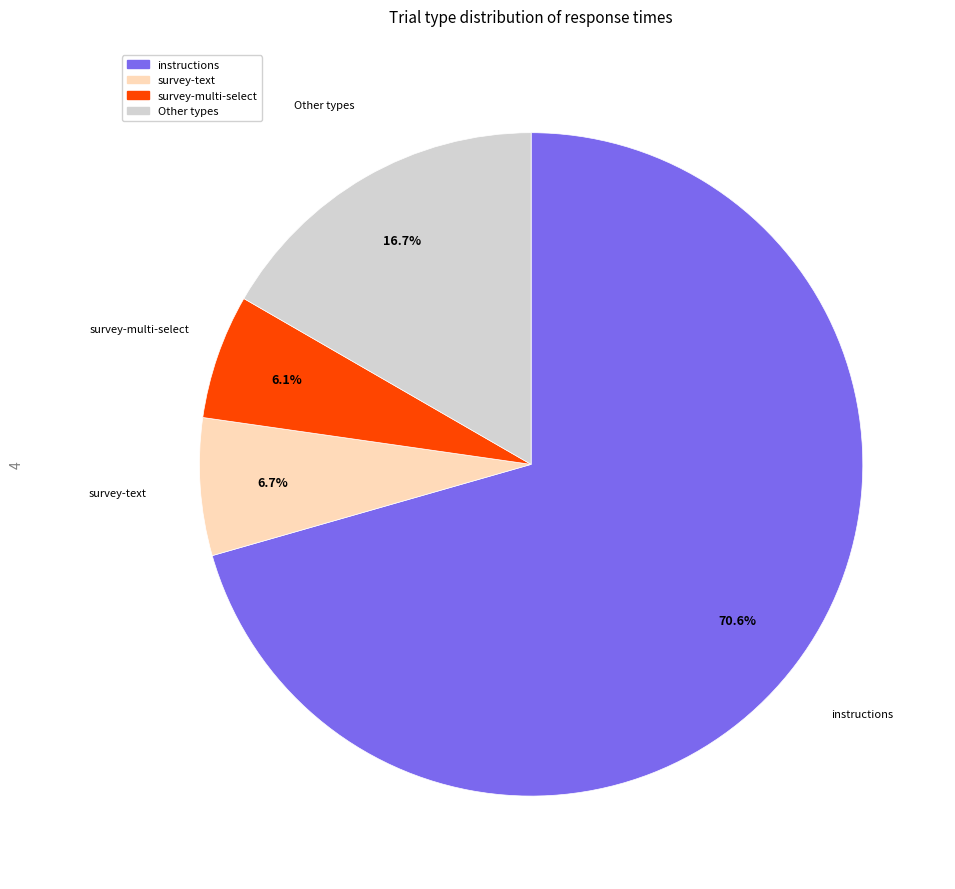

How many segments does this pie chart have?

4